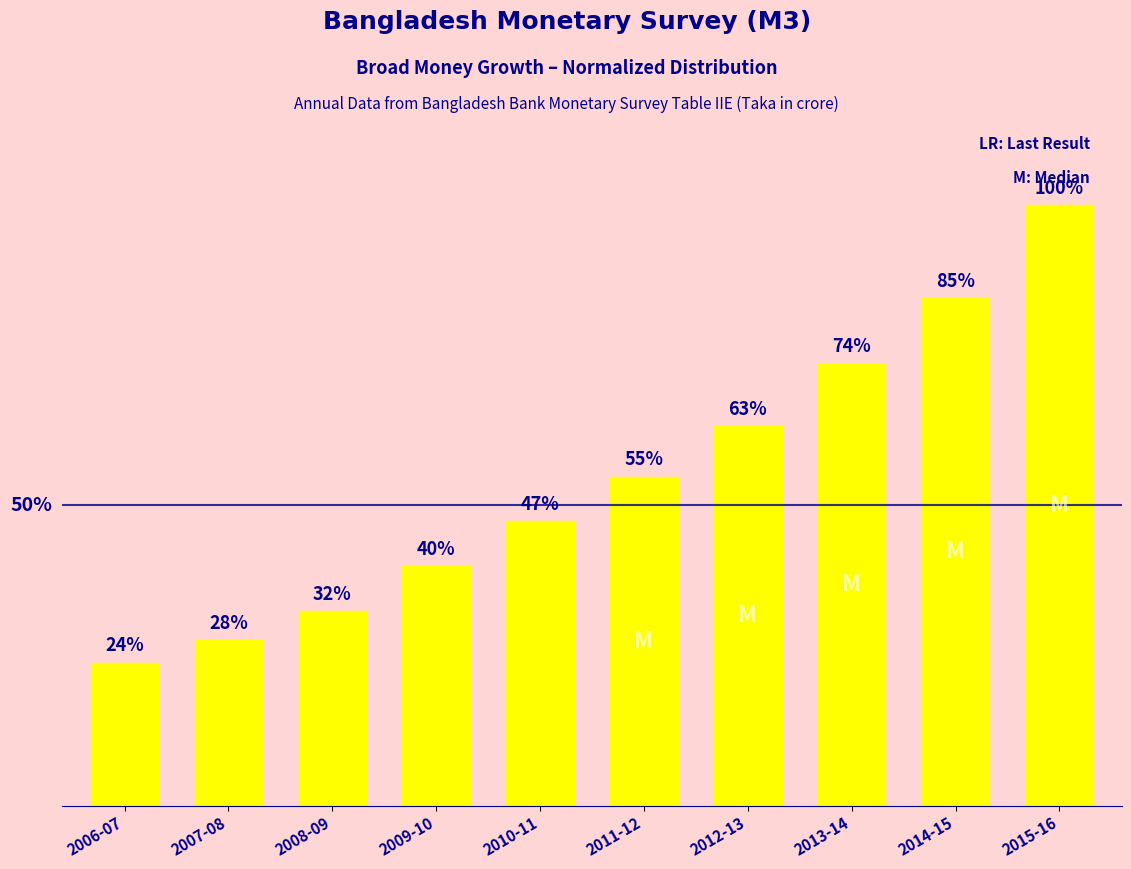

What is the average value?

54.7